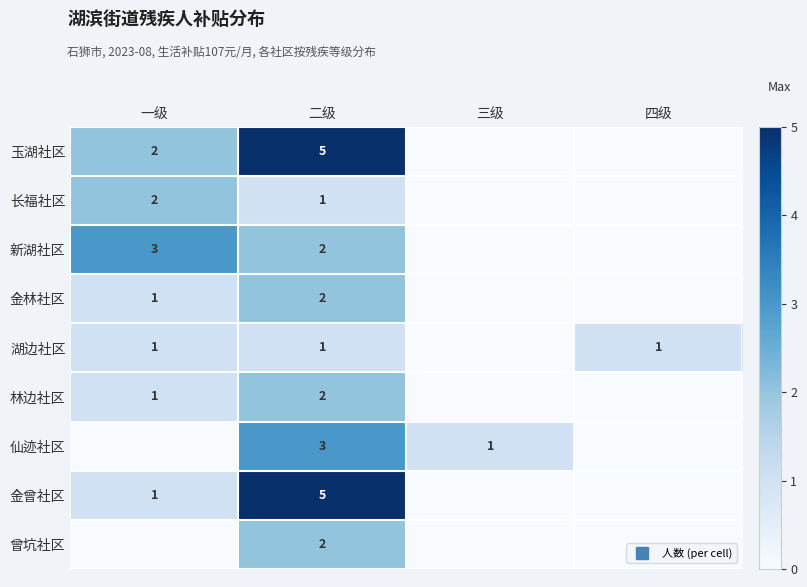

What is the total value across all series at 二级?

23